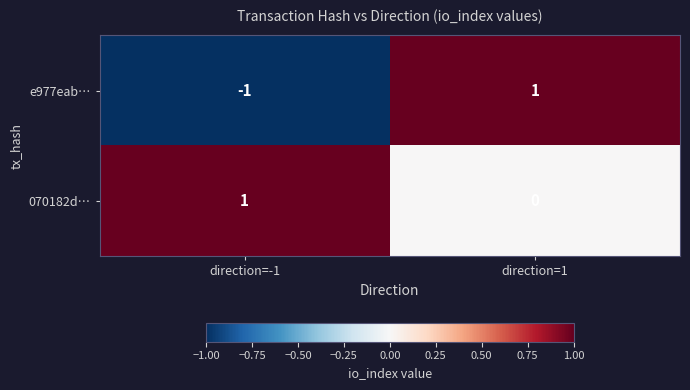

Is the value of 070182d… at direction=1 greater than the value of e977eab… at direction=1?

No